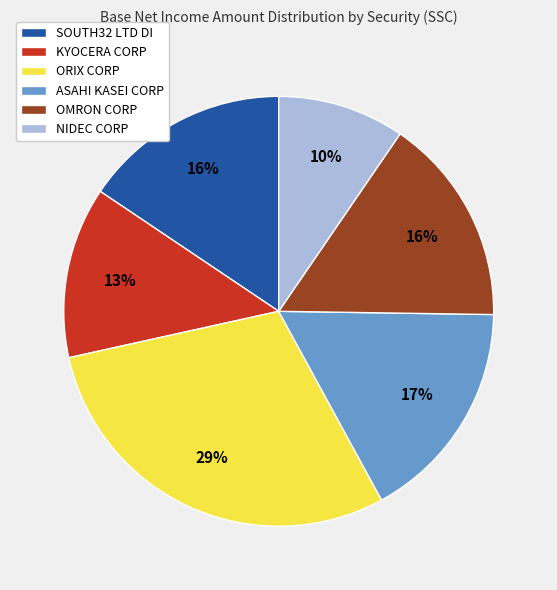

To the nearest percent, what percentage of the pie is NIDEC CORP?

10%